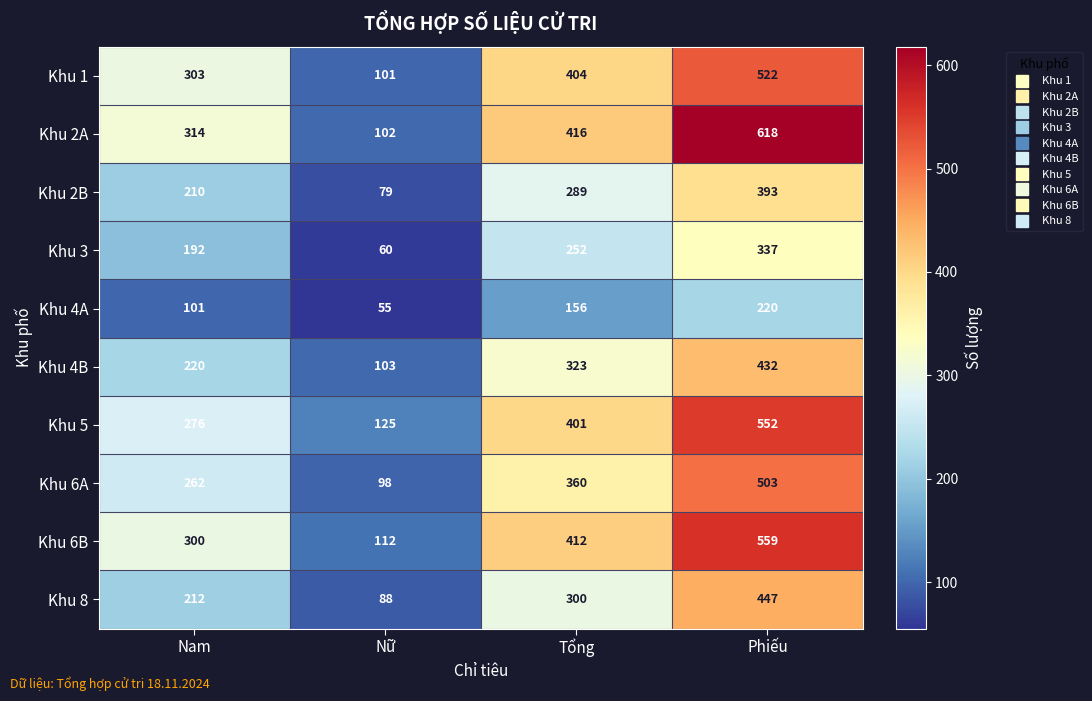

Which label corresponds to the smallest value in the chart?

Nữ